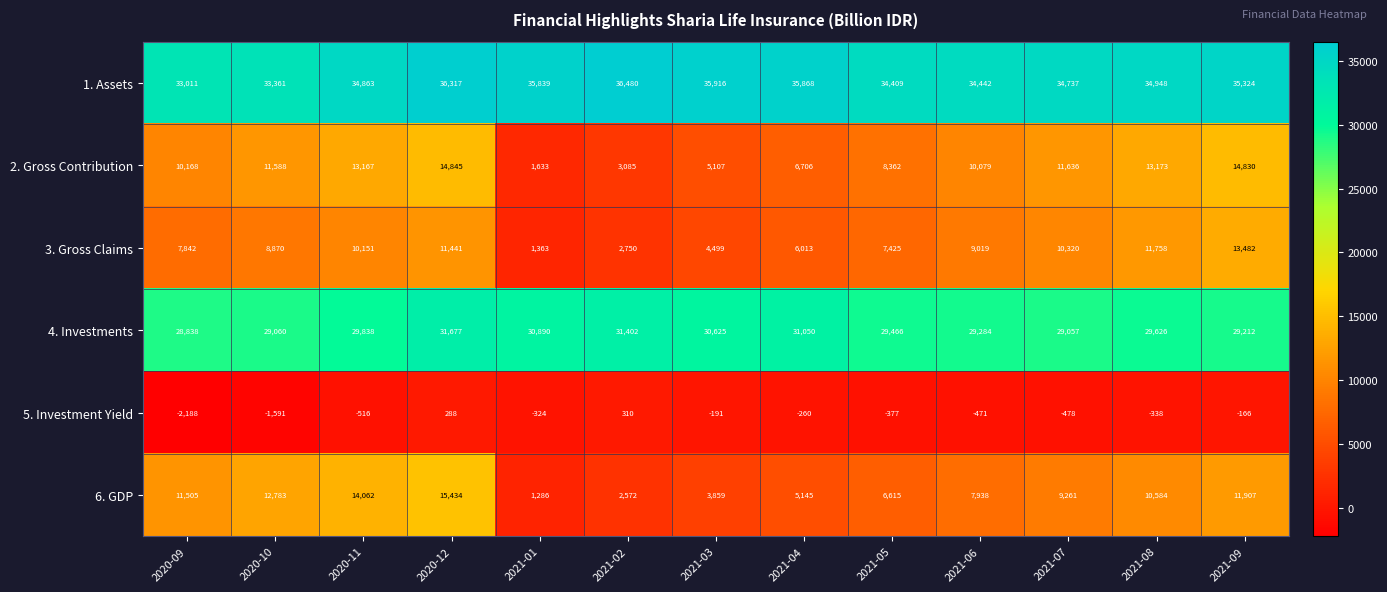

Which series changed the most between 2020-12 and 2021-02?

6. GDP